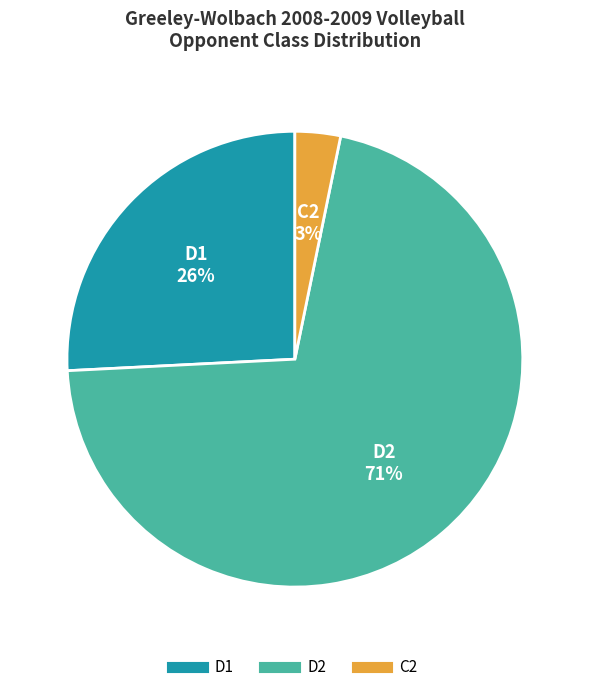

Combined, do D2 and D1 account for over 50%?

Yes